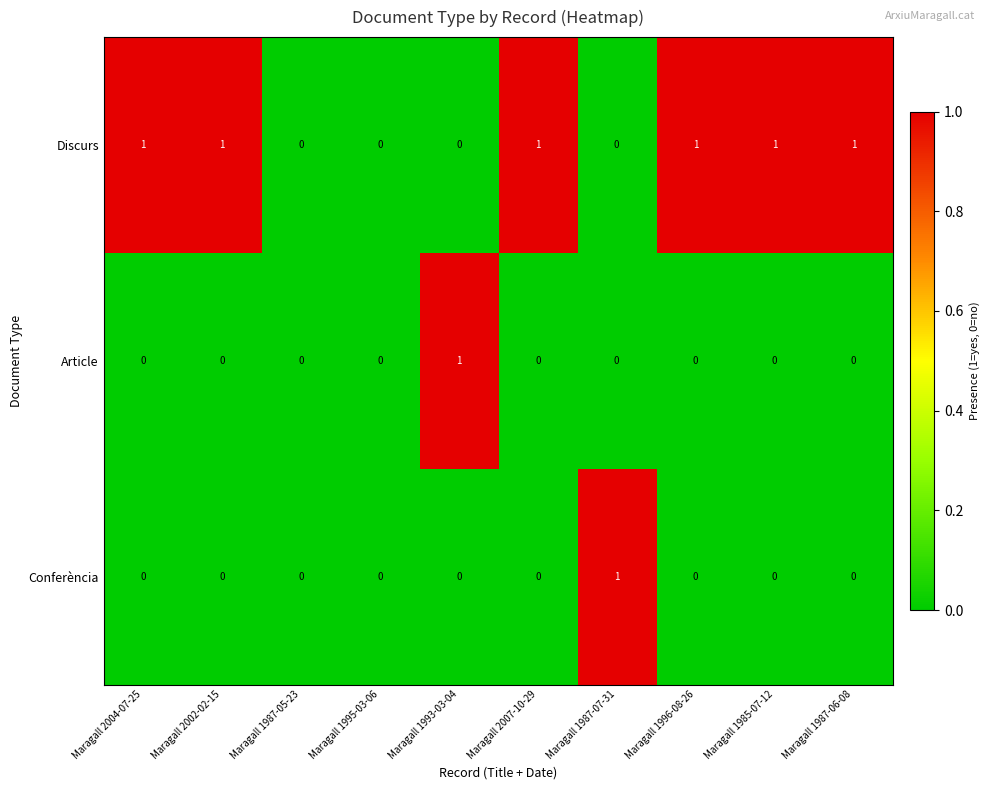

Reading left to right, list all the values displayed in this chart.

Discurs: 1	1	0	0	0	1	0	1	1	1
Article: 0	0	0	0	1	0	0	0	0	0
Conferència: 0	0	0	0	0	0	1	0	0	0